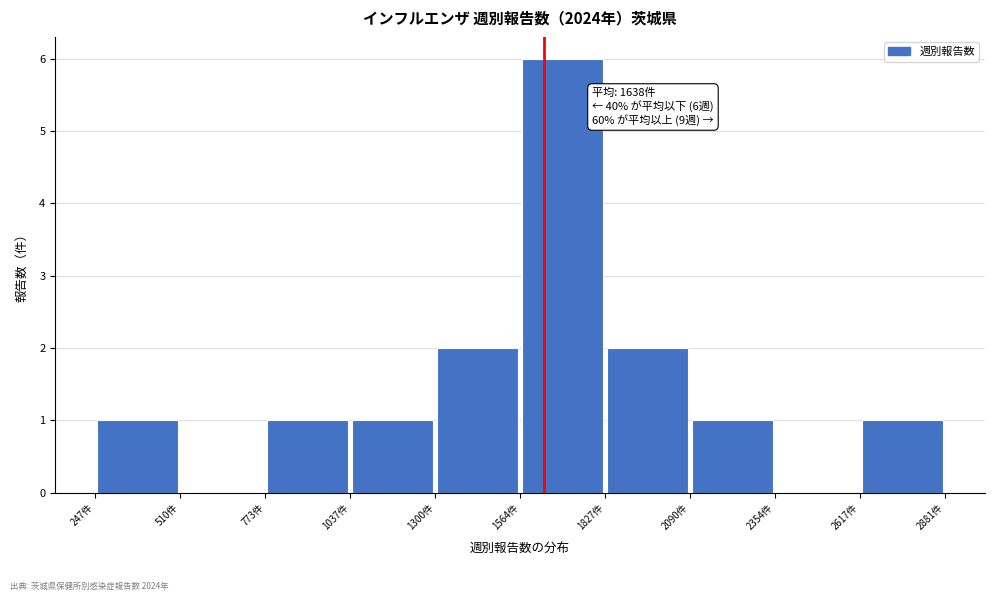

Over which range of the x-axis is the bar tallest?

1550 to 1850